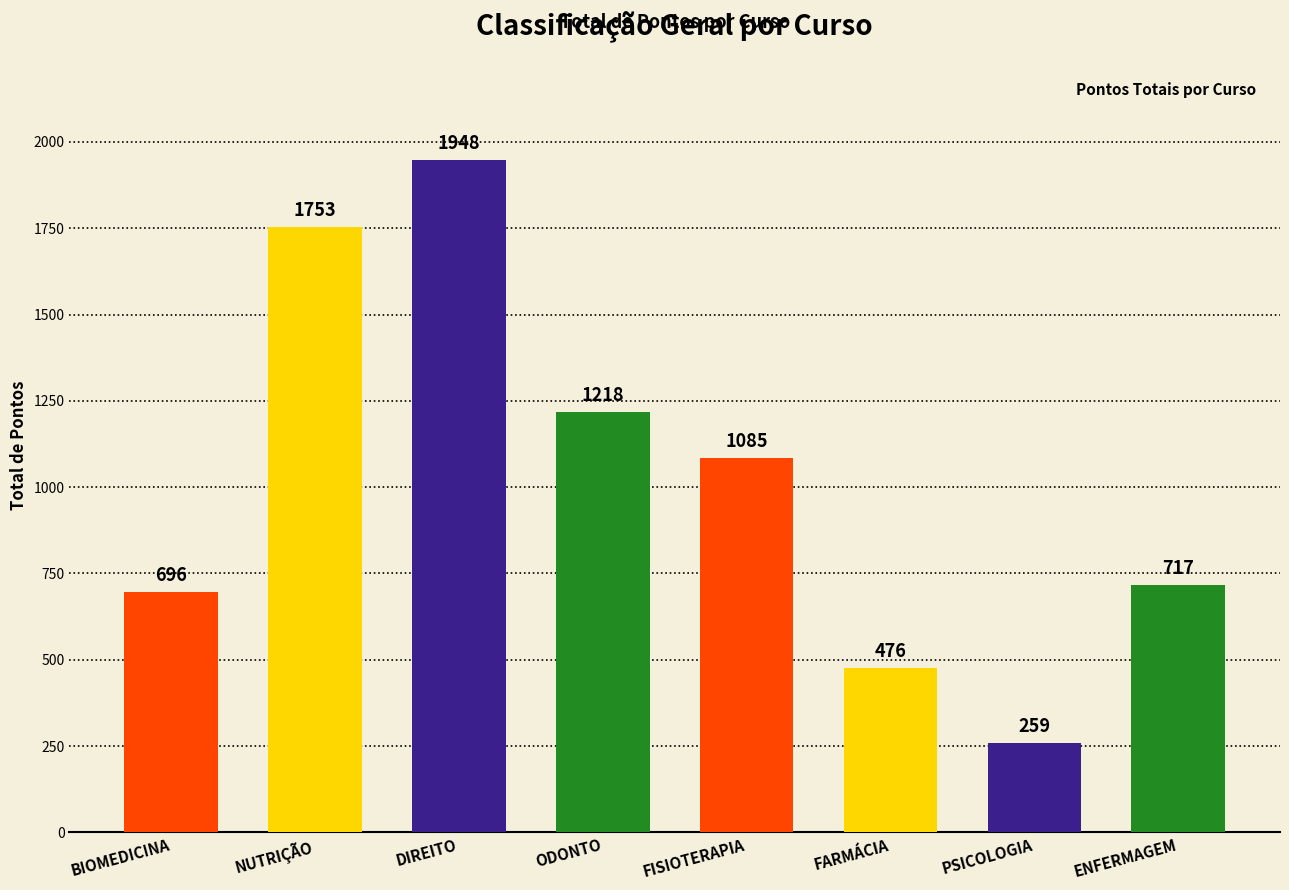

Reading left to right, list all the values displayed in this chart.

696	1753	1948	1218	1085	476	259	717